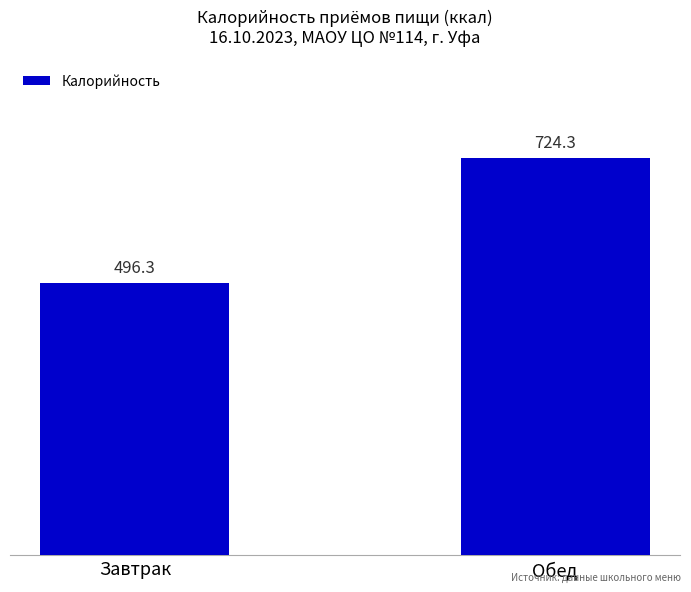

Is it true that the value at Обед is 192.5?

False